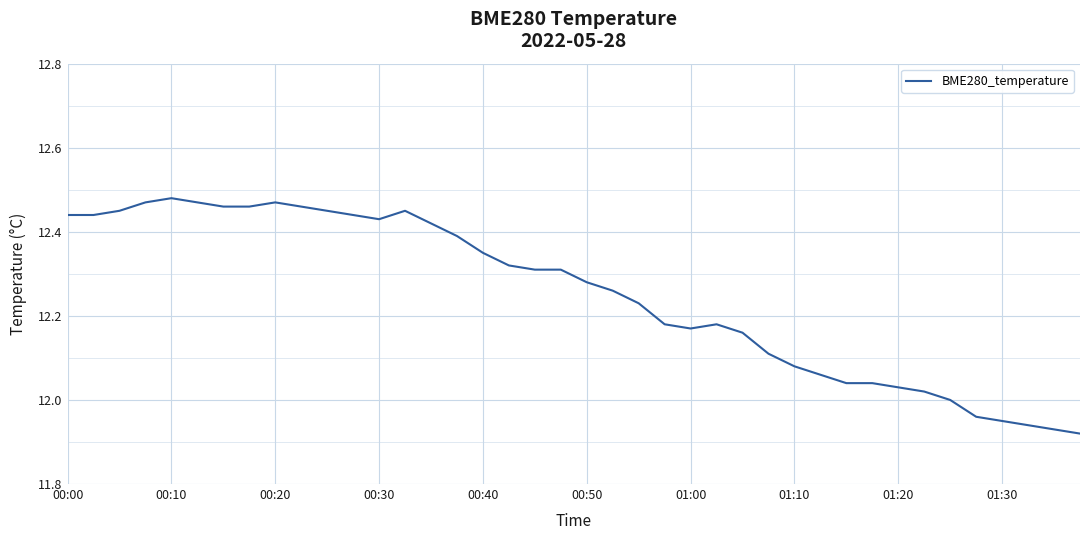

What is the difference between the maximum and minimum values?

0.6